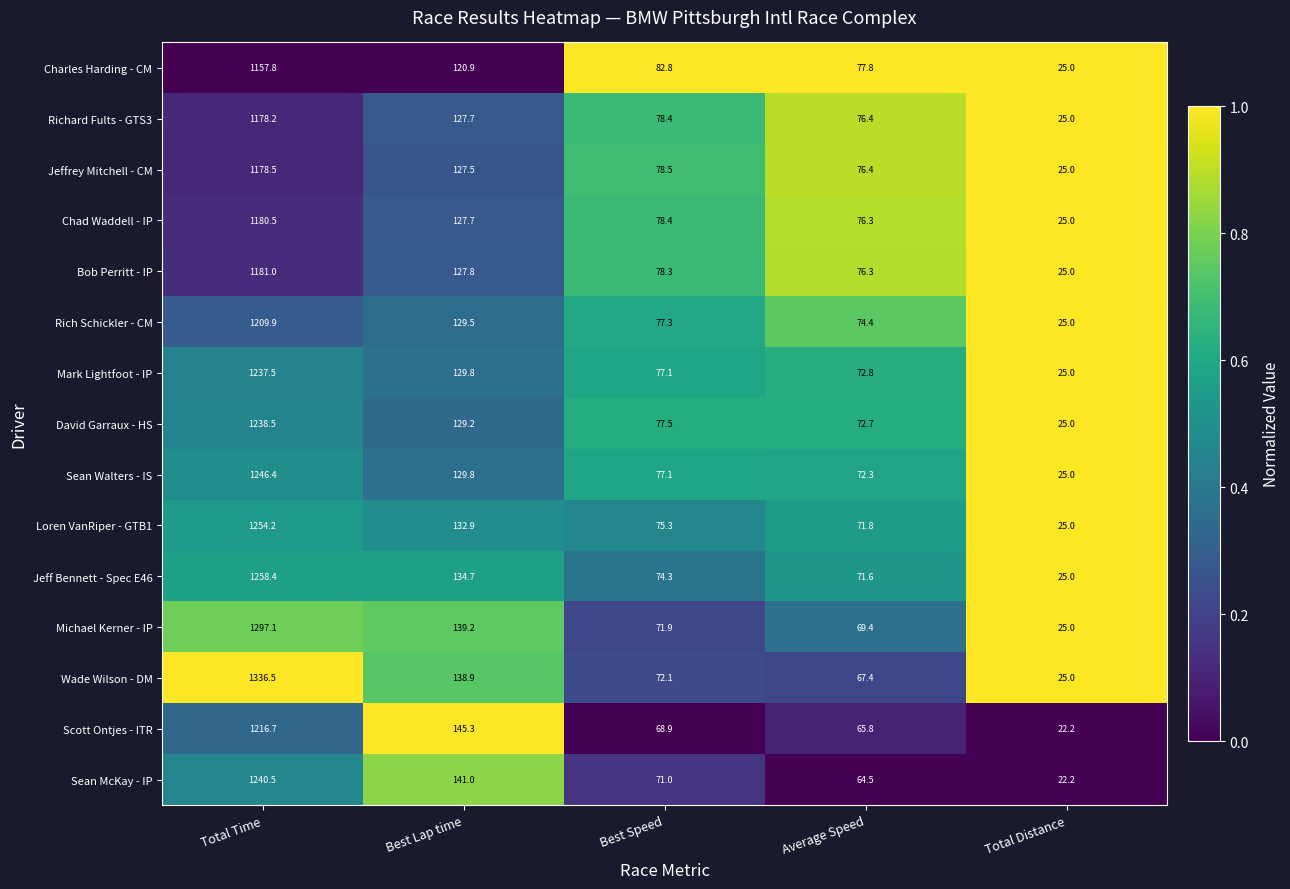

Which series has the largest total across all categories?

Wade Wilson - DM